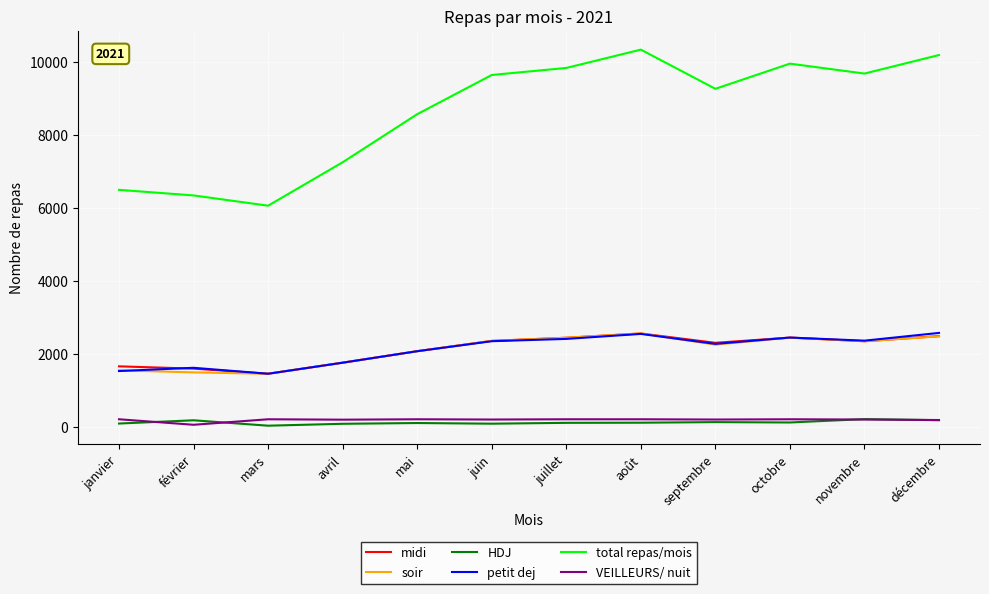

Which series has the largest total across all categories?

total repas/mois